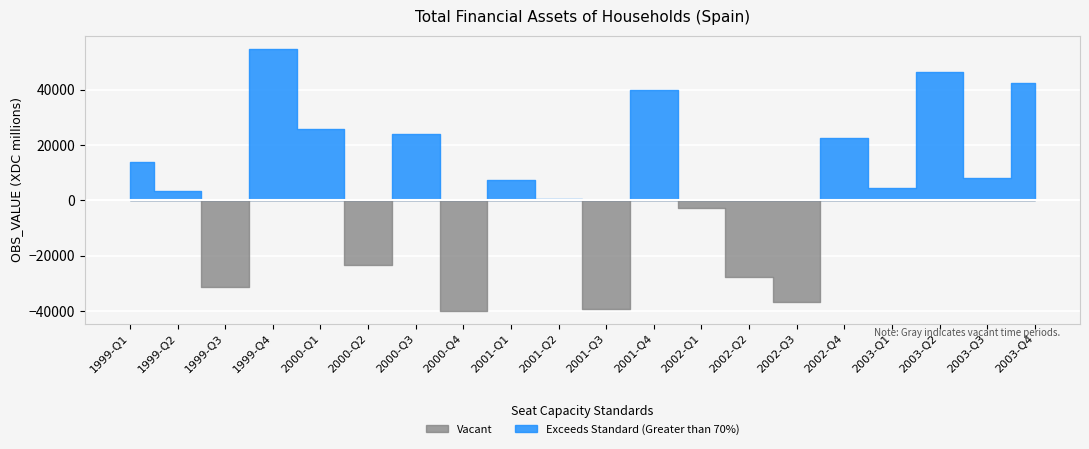

What position from the left is 2001-Q1?

9